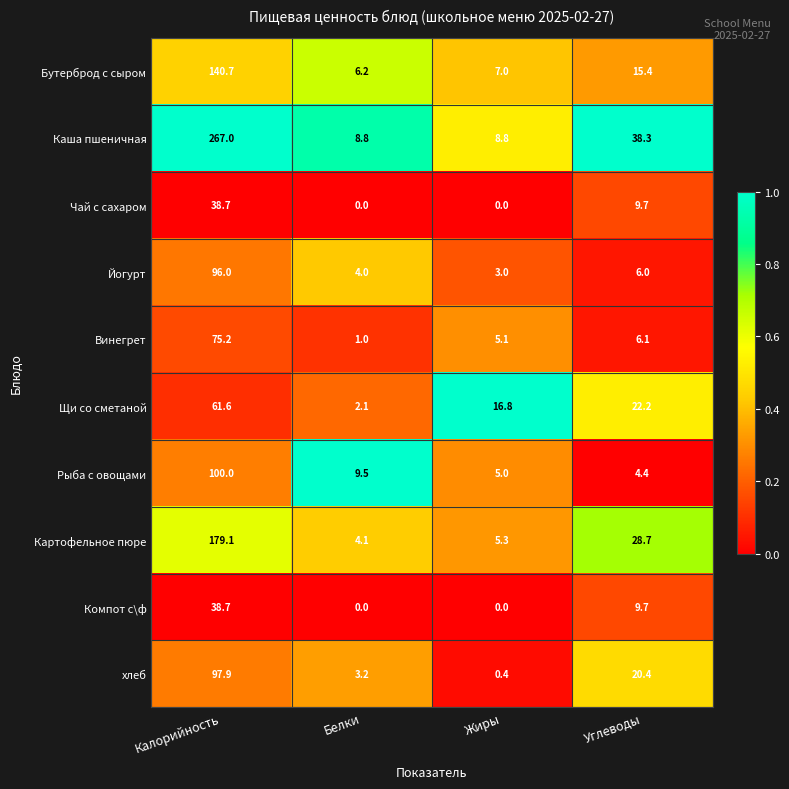

How many data points in хлеб are above 20?

2